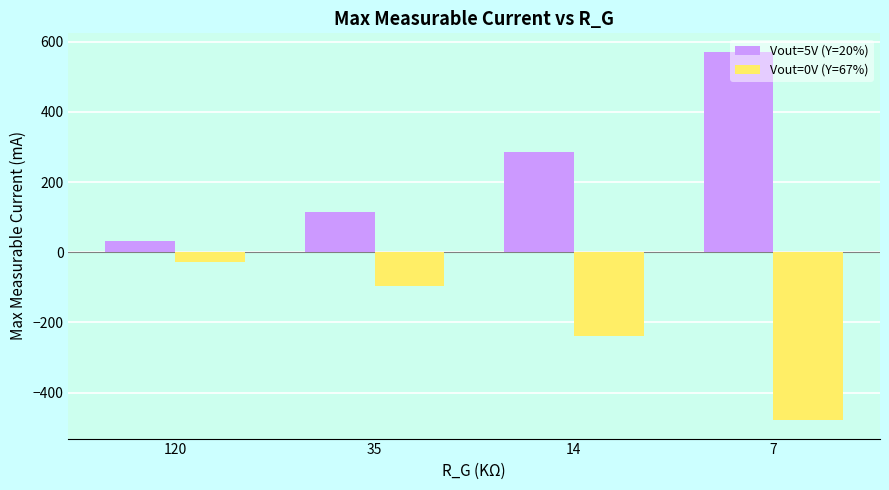

At how many categories does at least one series exceed 428?

1